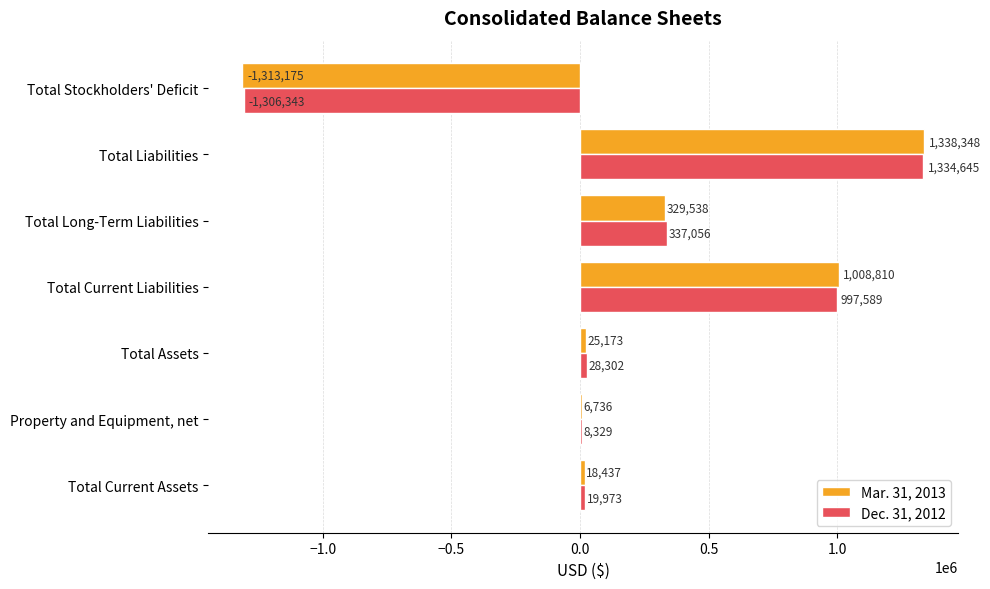

What is the sum of the Dec. 31, 2012 values at Total Long-Term Liabilities and Total Liabilities?

1671701